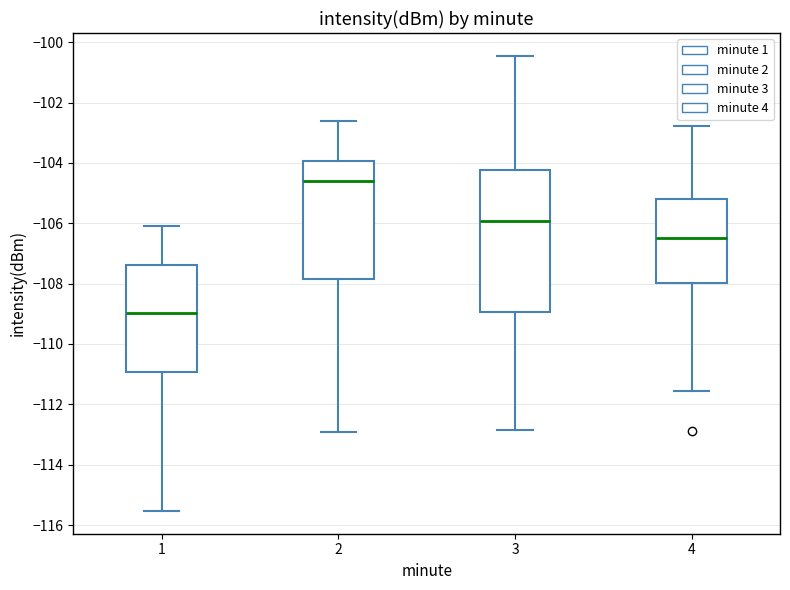

Comparing the boxes themselves (not the whiskers), which one is the tallest?

3